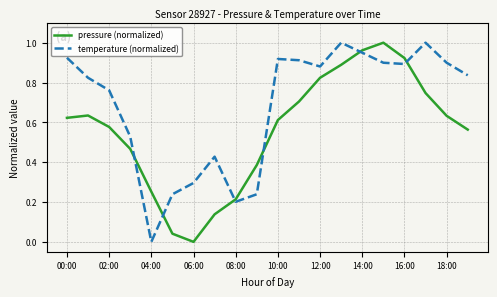

How many times do pressure (normalized) and temperature (normalized) cross each other?

6